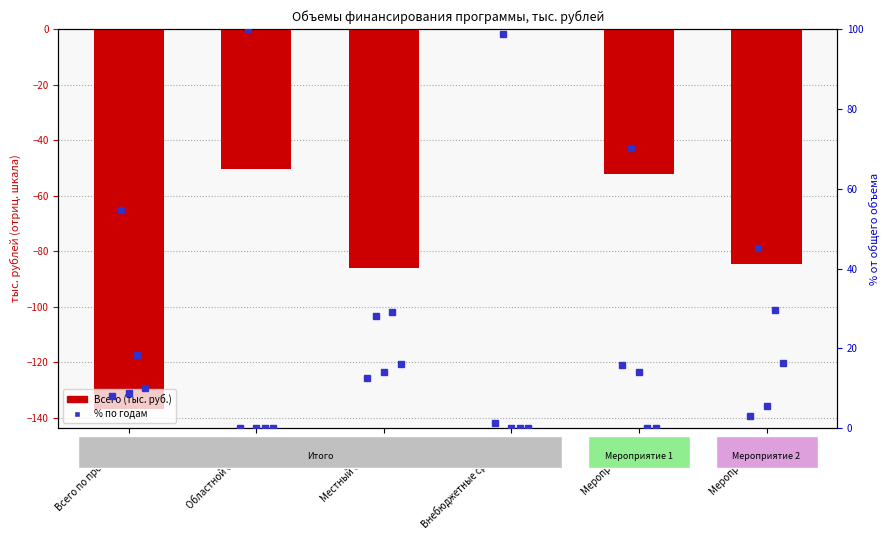

Reading left to right, list all the values displayed in this chart.

-137.0	-50.3	-86.2	-0.4	-52.2	-84.8